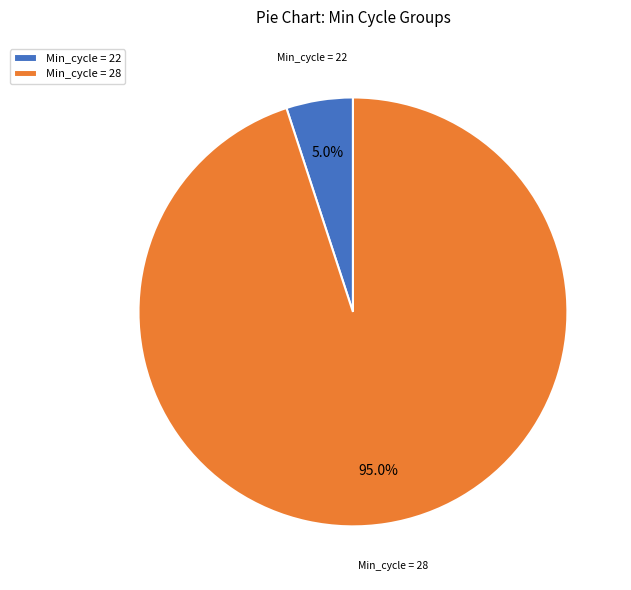

Which category has the smallest portion of the pie?

Min_cycle = 22